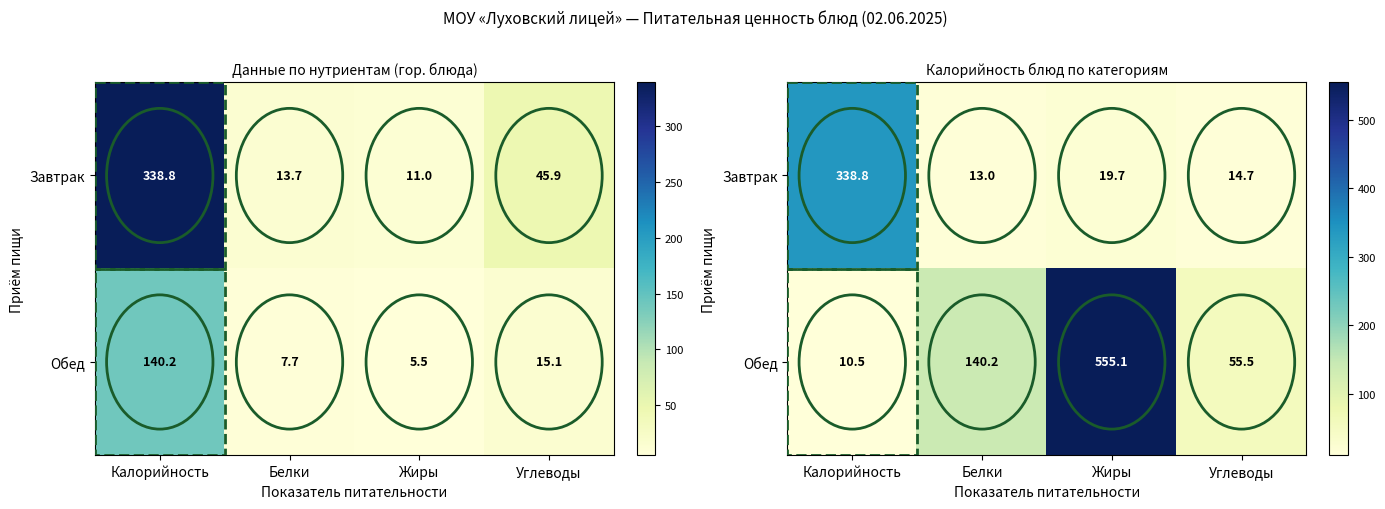

What is the difference between the highest and lowest values at Углеводы?

40.8